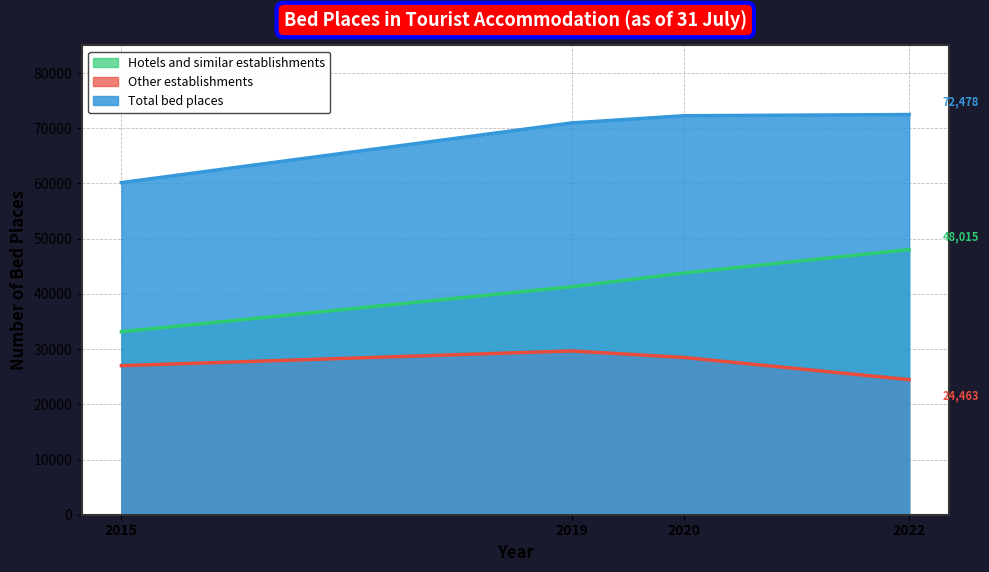

Does the chart display data point markers on the line(s)?

No